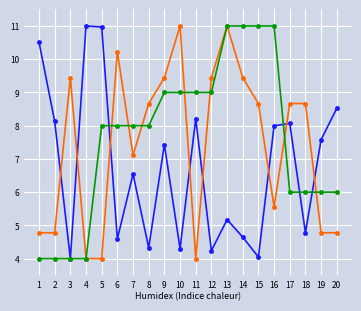

What is the total value across all series at 3?

17.4